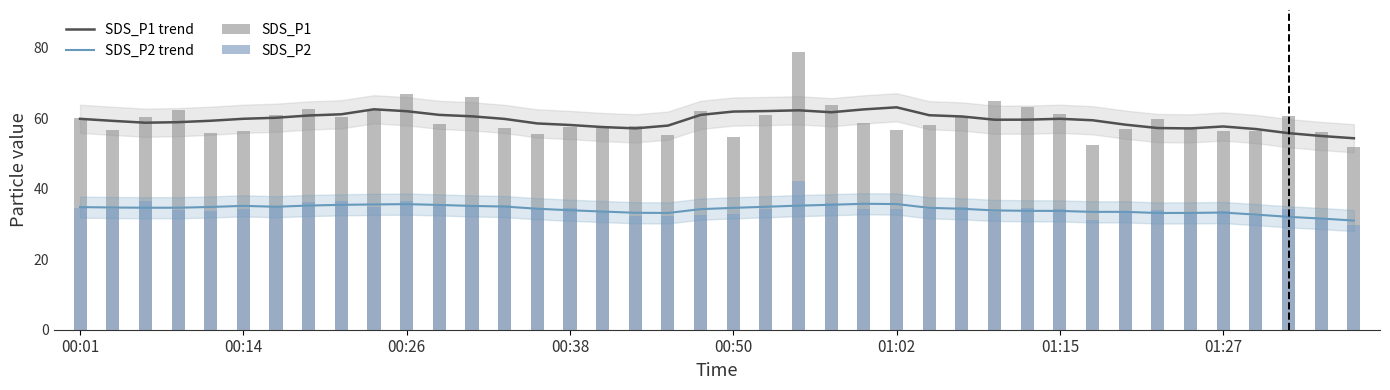

How many series are shown in this chart?

4